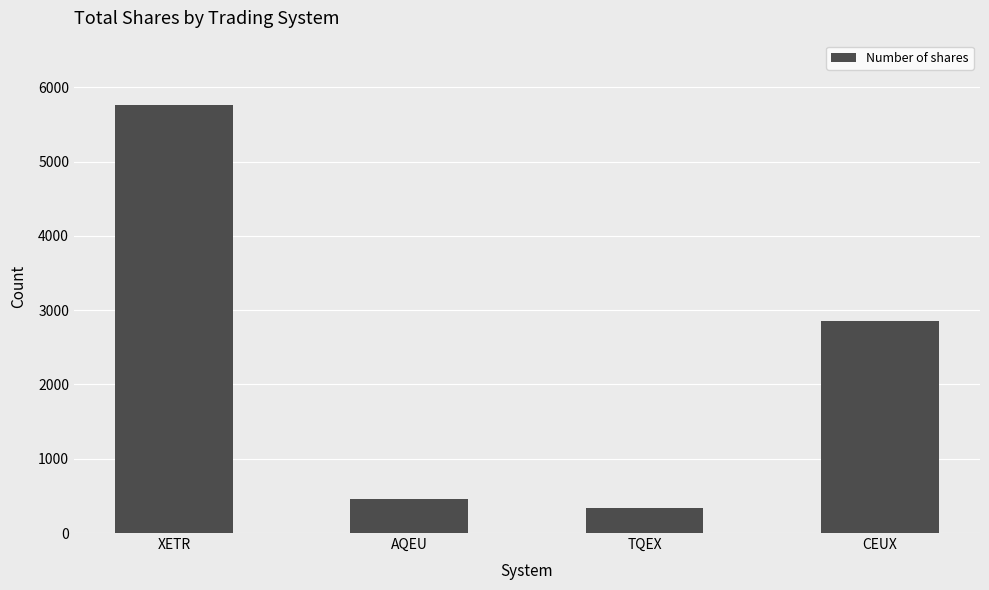

At which category does the chart reach its minimum across all series?

TQEX